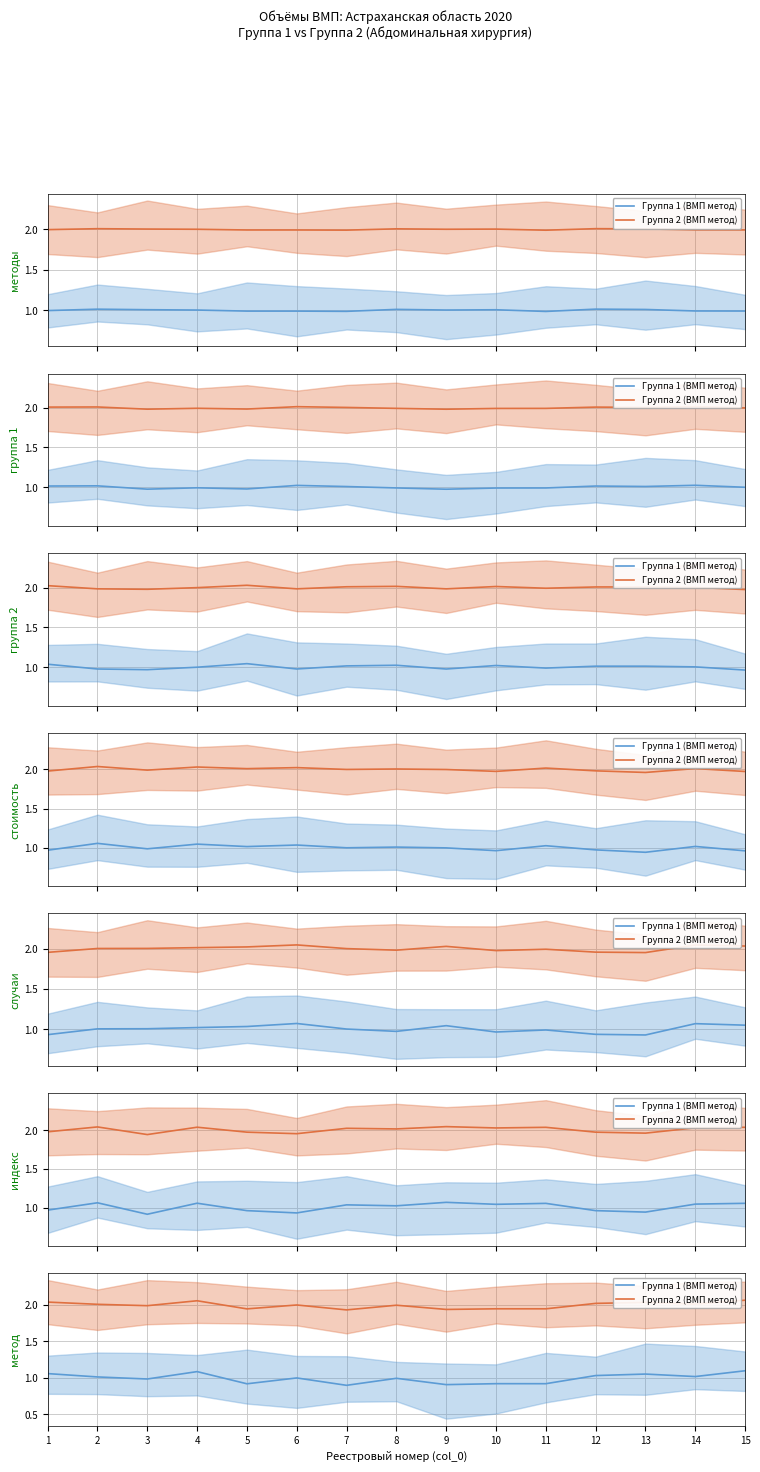

What value does the Группа 2 (ВМП метод) series have at 7?

1.9